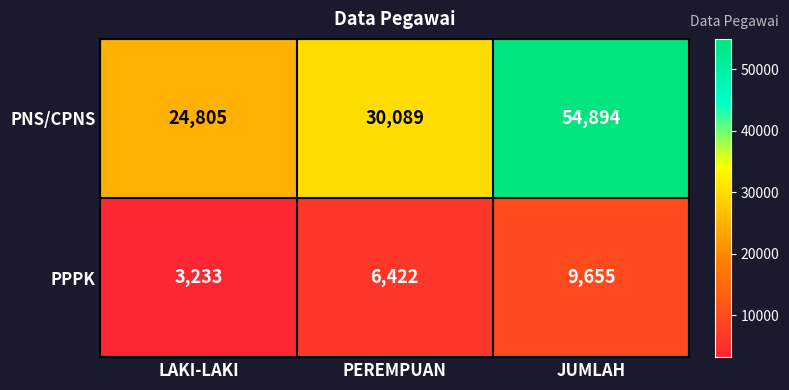

What is the sum of all PPPK values?

19310